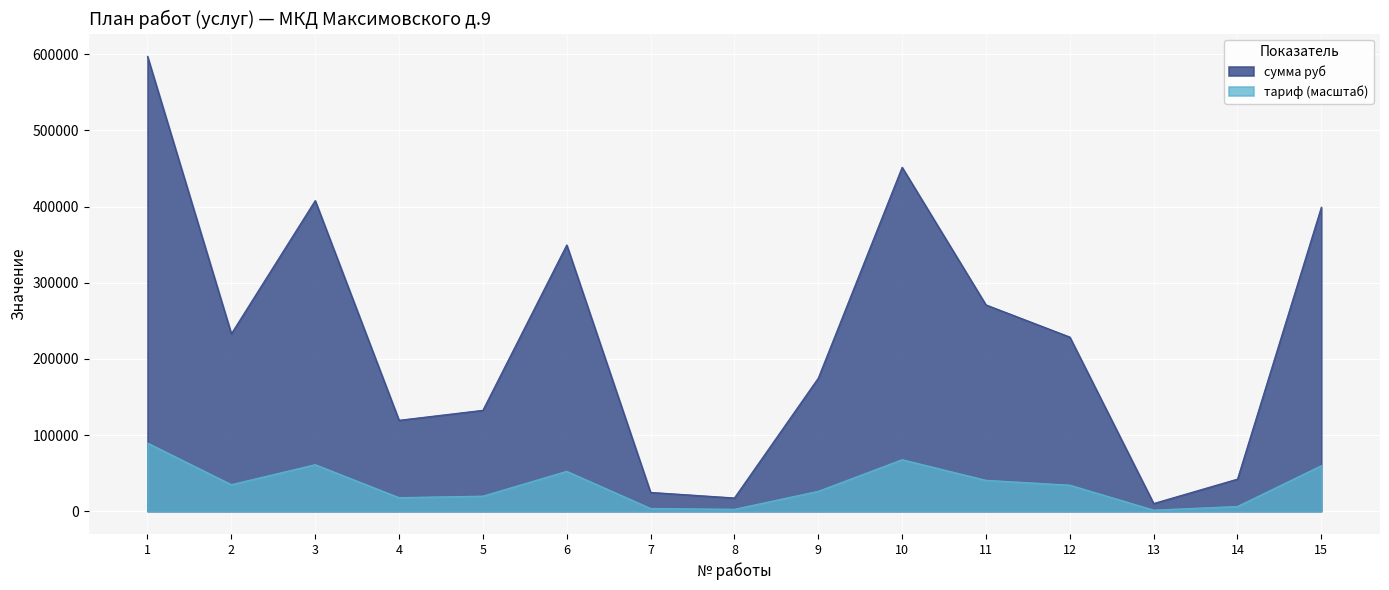

Which series has the largest total across all categories?

сумма руб